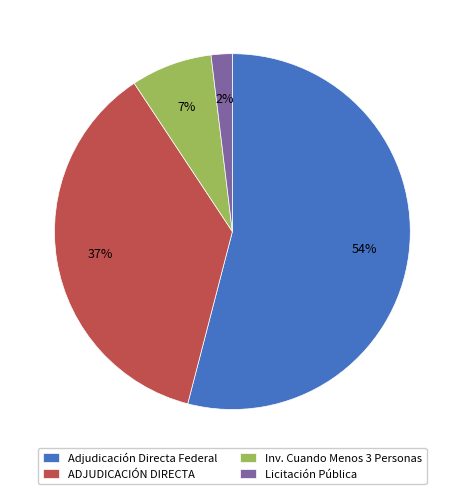

To the nearest percent, what is the difference between the largest and smallest slice percentages?

52%